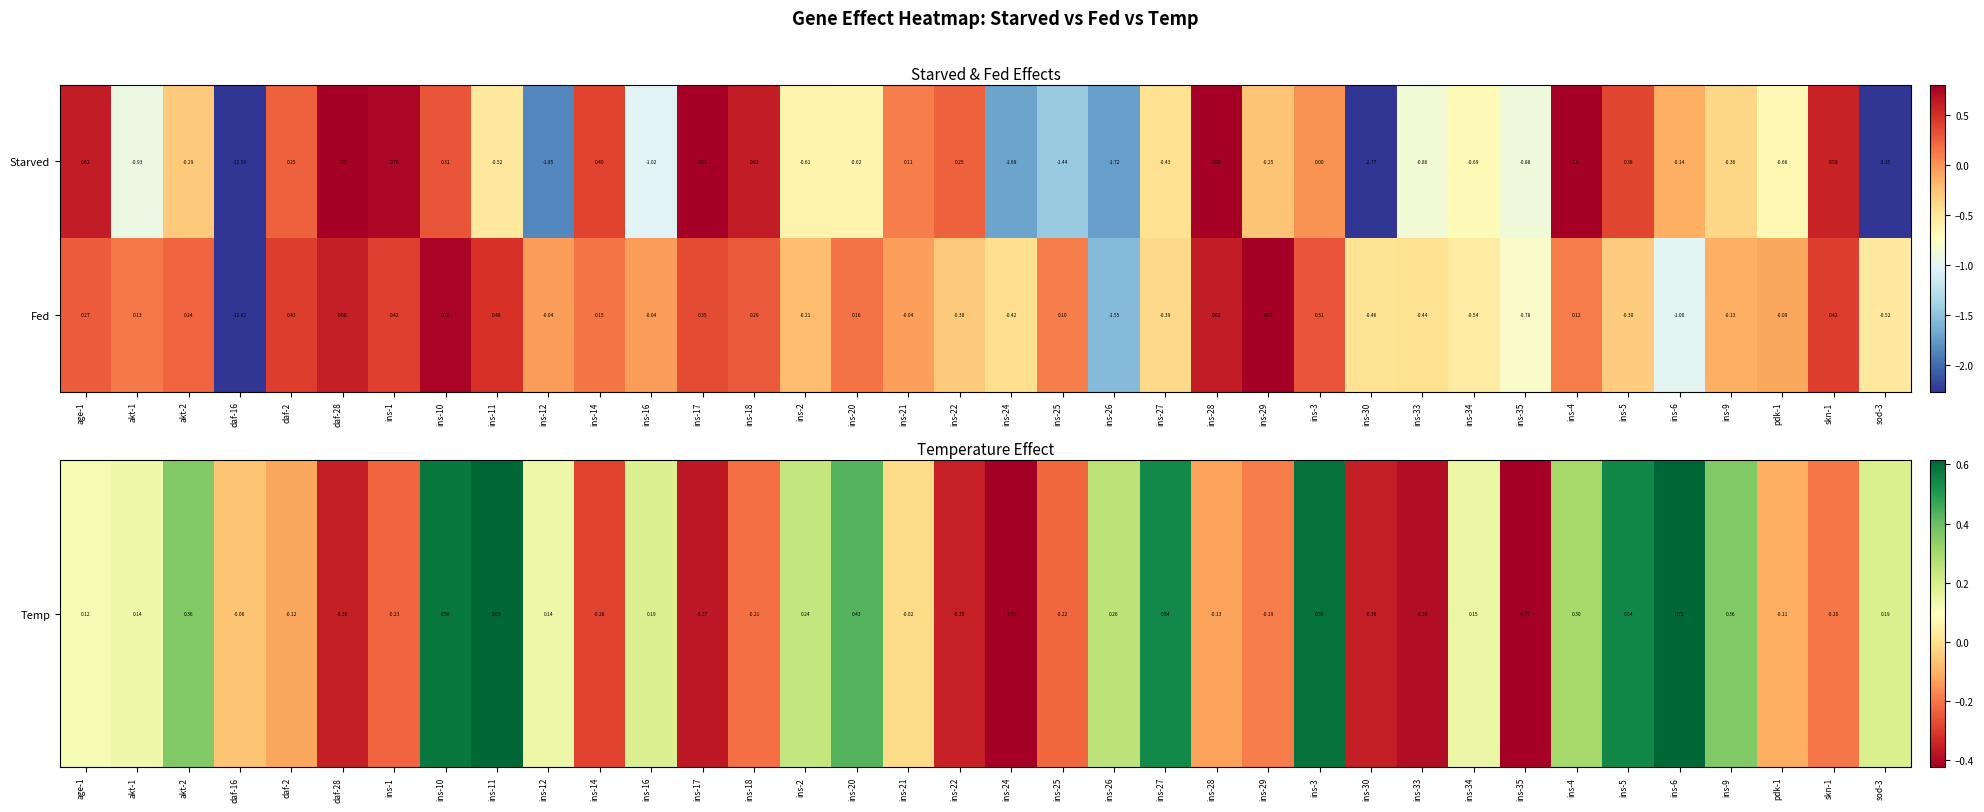

Which series has the largest total across all categories?

Fed